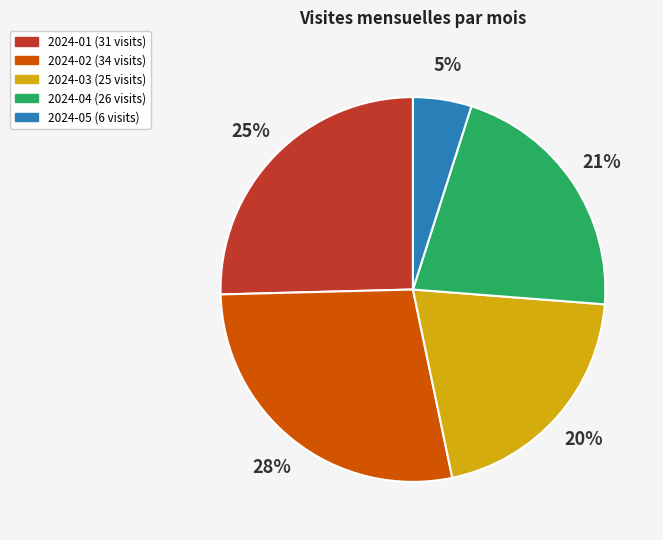

To the nearest percent, what is the difference between the largest and smallest slice percentages?

23%